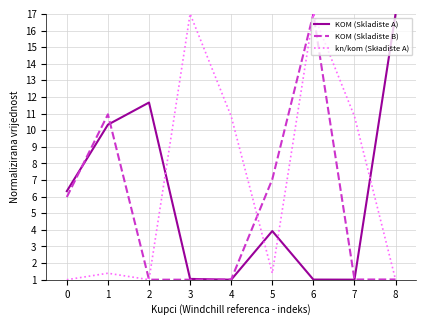

What is the spread (max minus min) of values at 8?

16.0